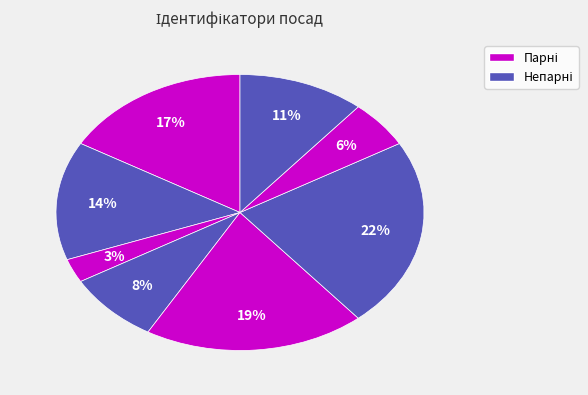

How many slices are in this pie chart?

8